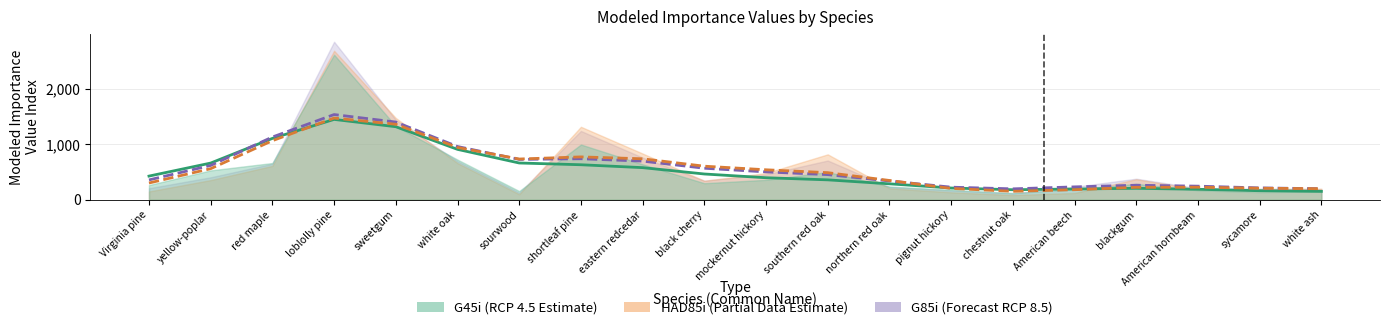

List the labels in order of G45i value, largest first.

loblolly pine, sweetgum, shortleaf pine, white oak, red maple, eastern redcedar, yellow-poplar, southern red oak, mockernut hickory, black cherry, blackgum, Virginia pine, northern red oak, American beech, pignut hickory, American hornbeam, sourwood, white ash, sycamore, chestnut oak